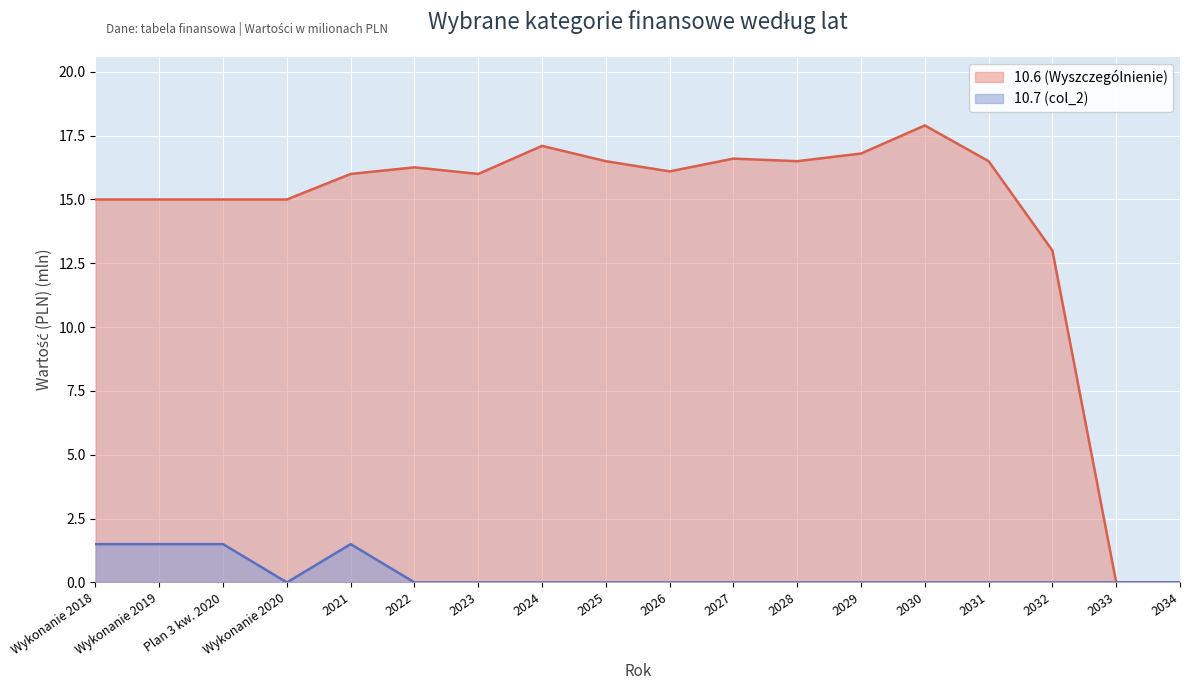

True or false: 10.6 (Wyszczególnienie) has more than 1 interior local peaks.

True